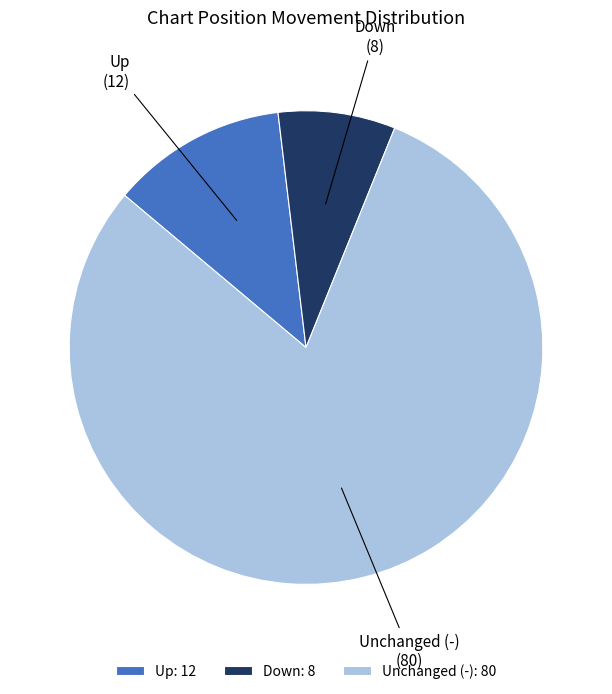

Does Unchanged (-) account for over 50% of the chart?

Yes